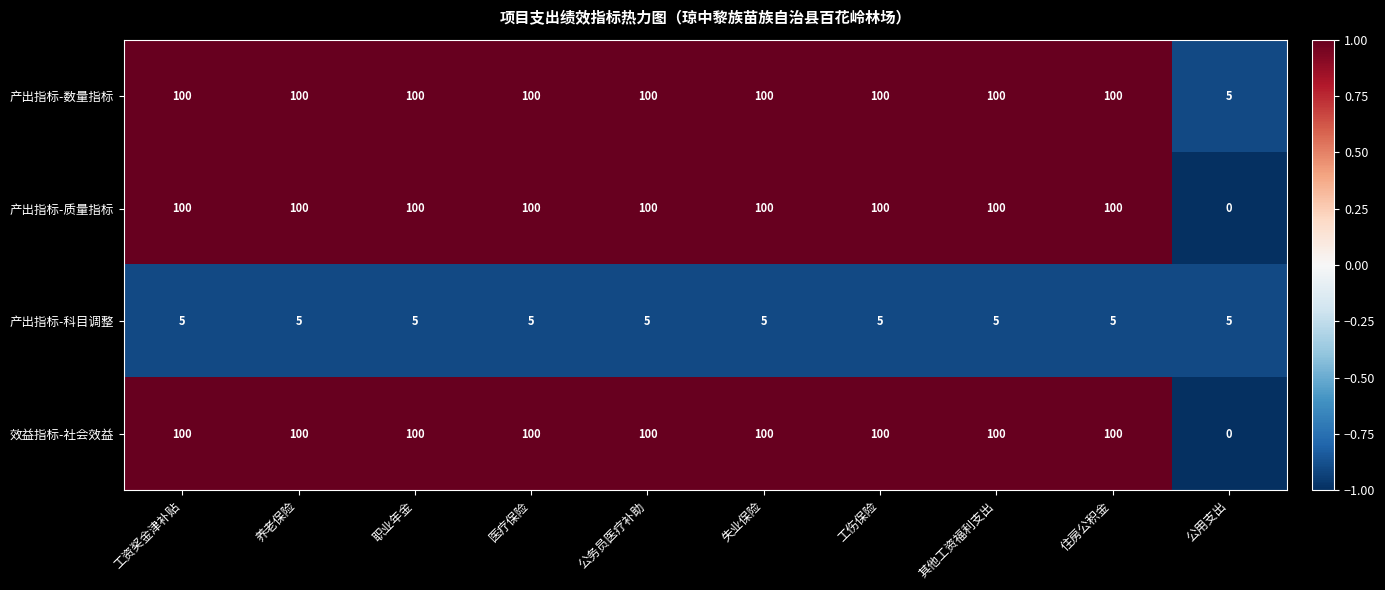

What is the spread (max minus min) of values at 养老保险?

95